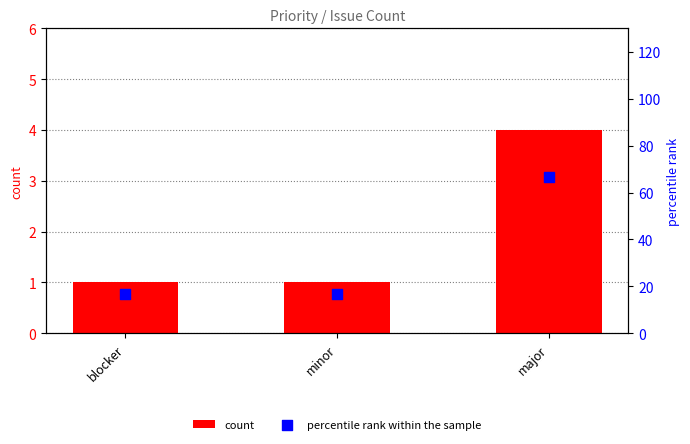

What are all the series names shown in the legend?

count, percentile rank within the sample